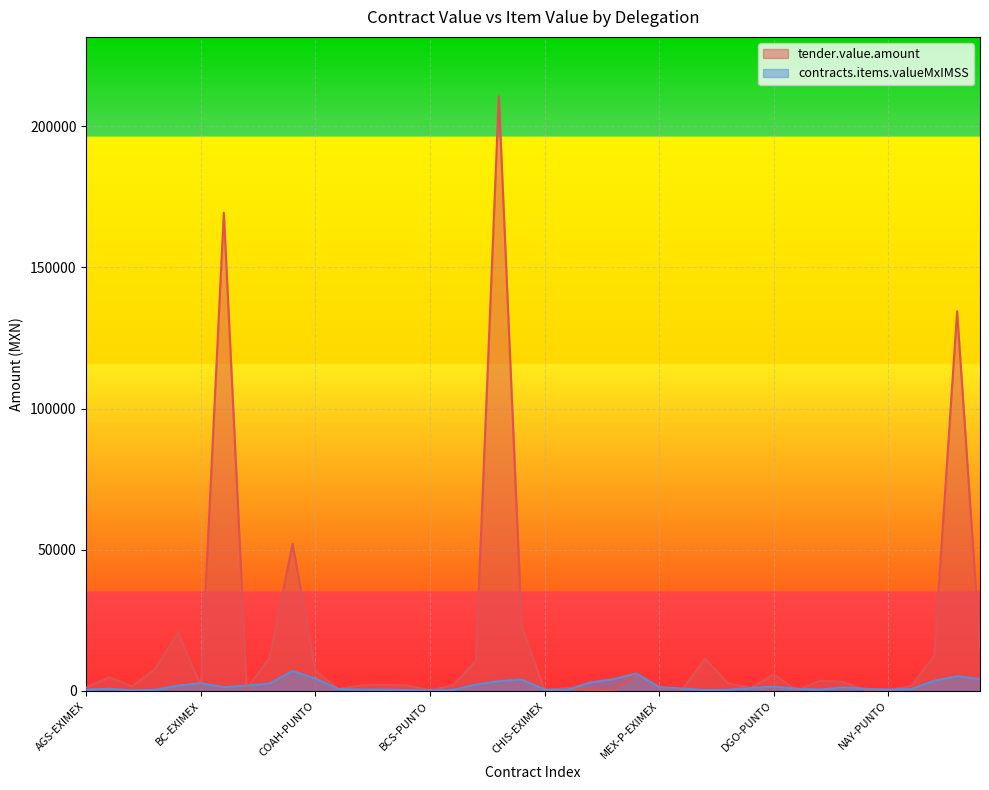

What is the label of the 16th point from the right?

JAL-EXIMEX